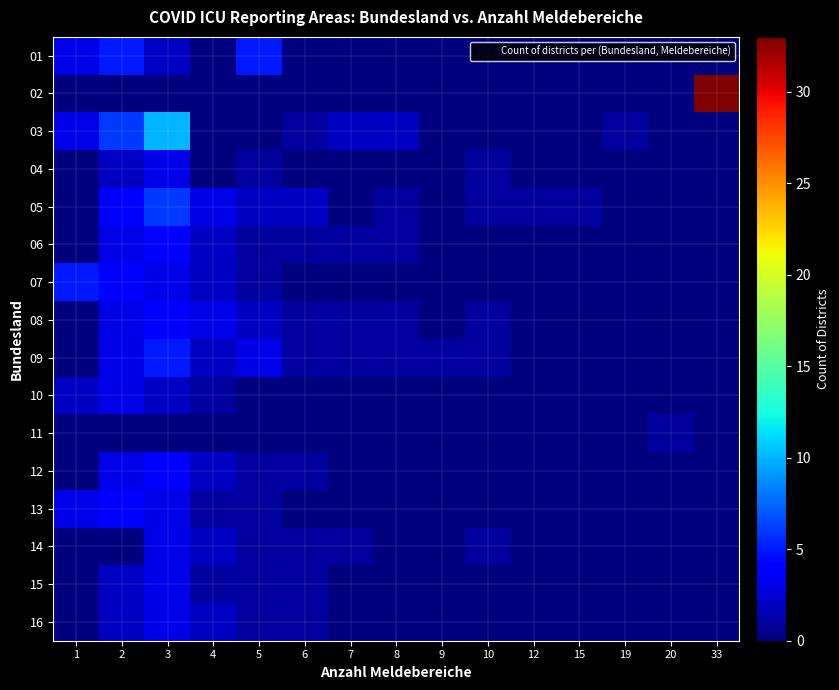

How many series are shown in this chart?

16